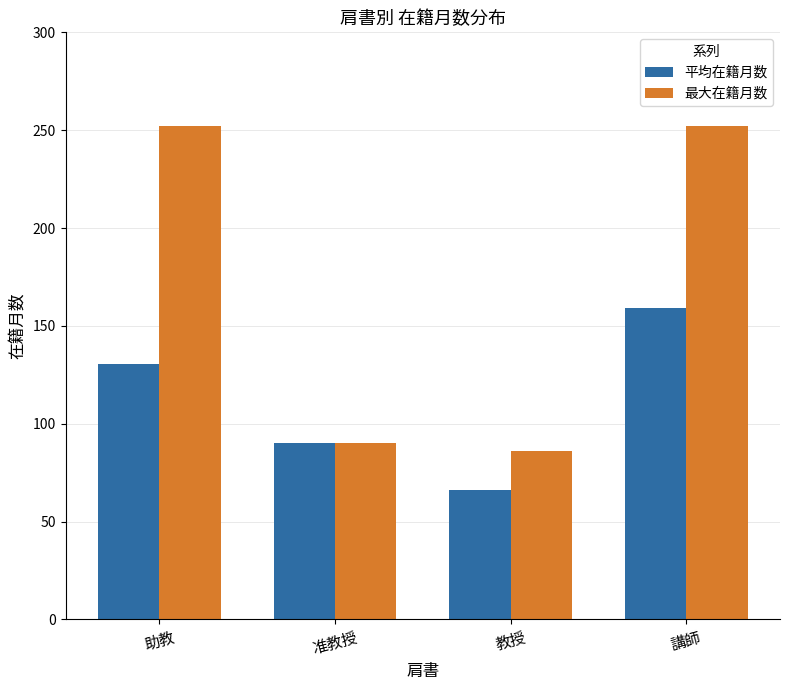

Between 准教授 and 教授, which series saw the biggest shift?

平均在籍月数